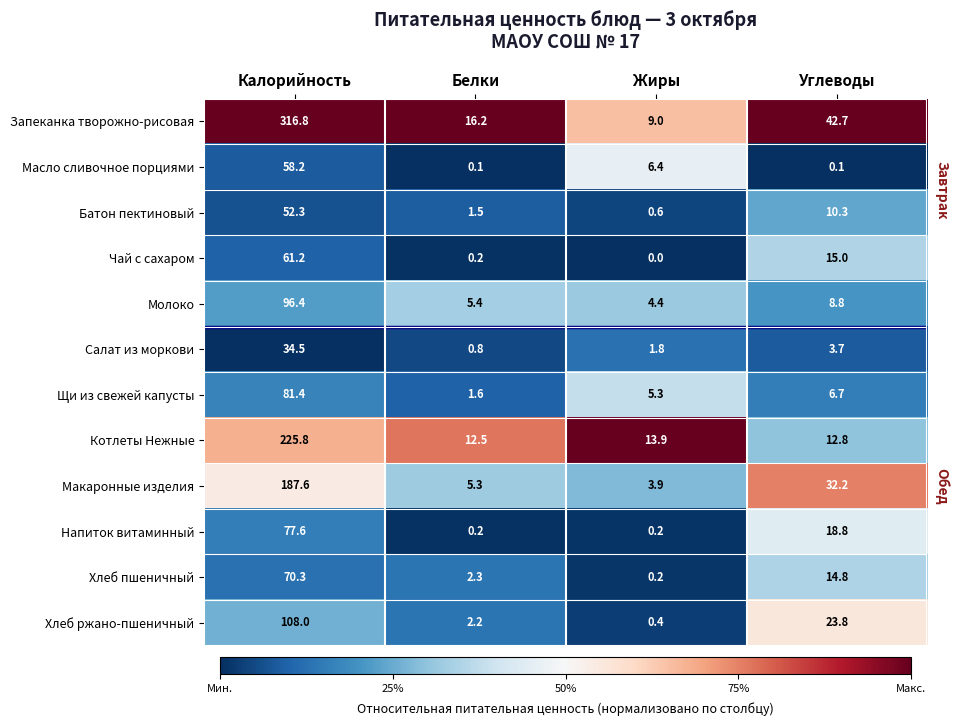

What is the approximate value of Чай с сахаром at Калорийность?

61.2